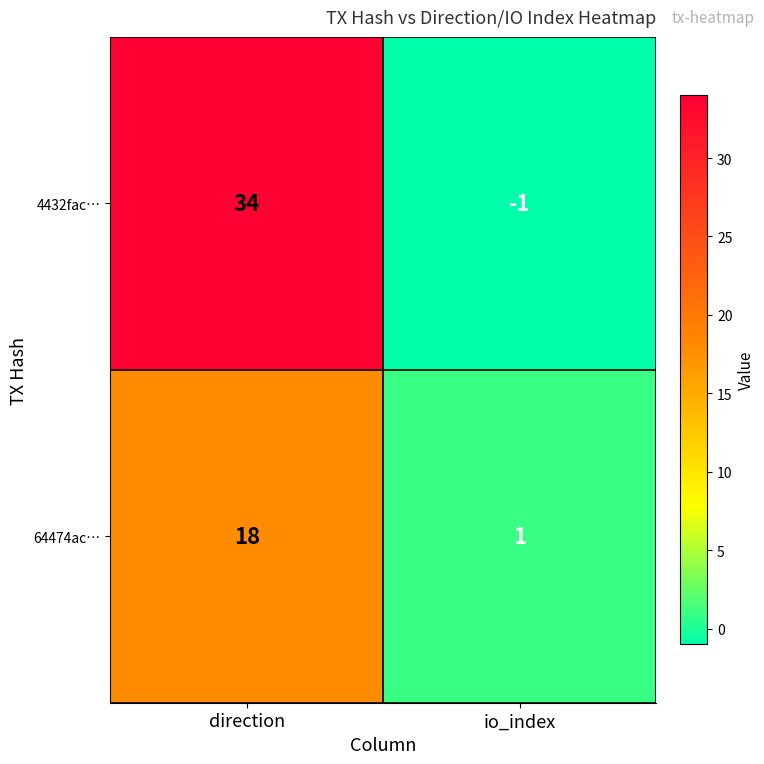

What is the sum of the 4432fac… values at direction and io_index?

33